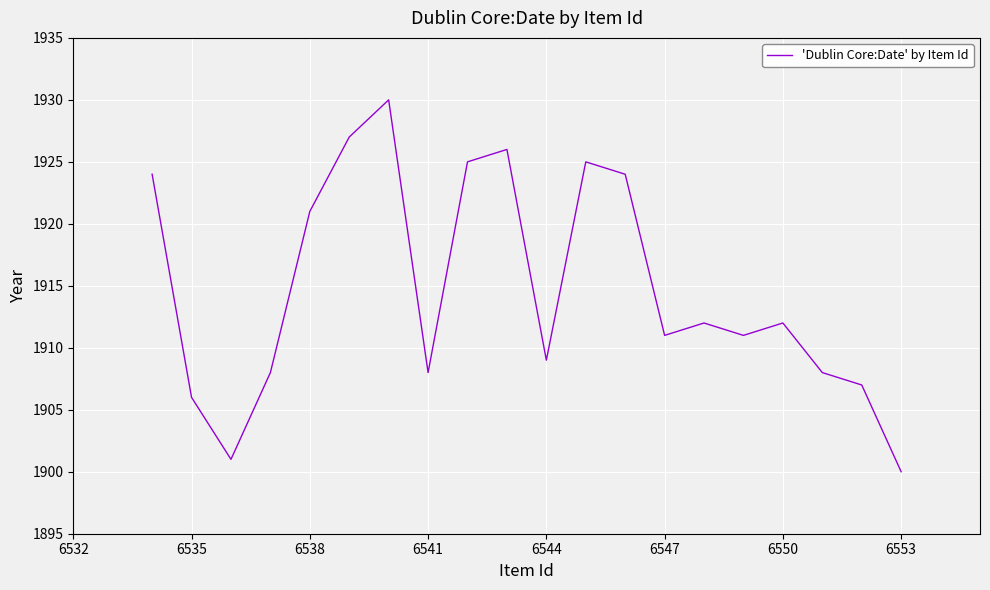

What is the sum of all values?

38295